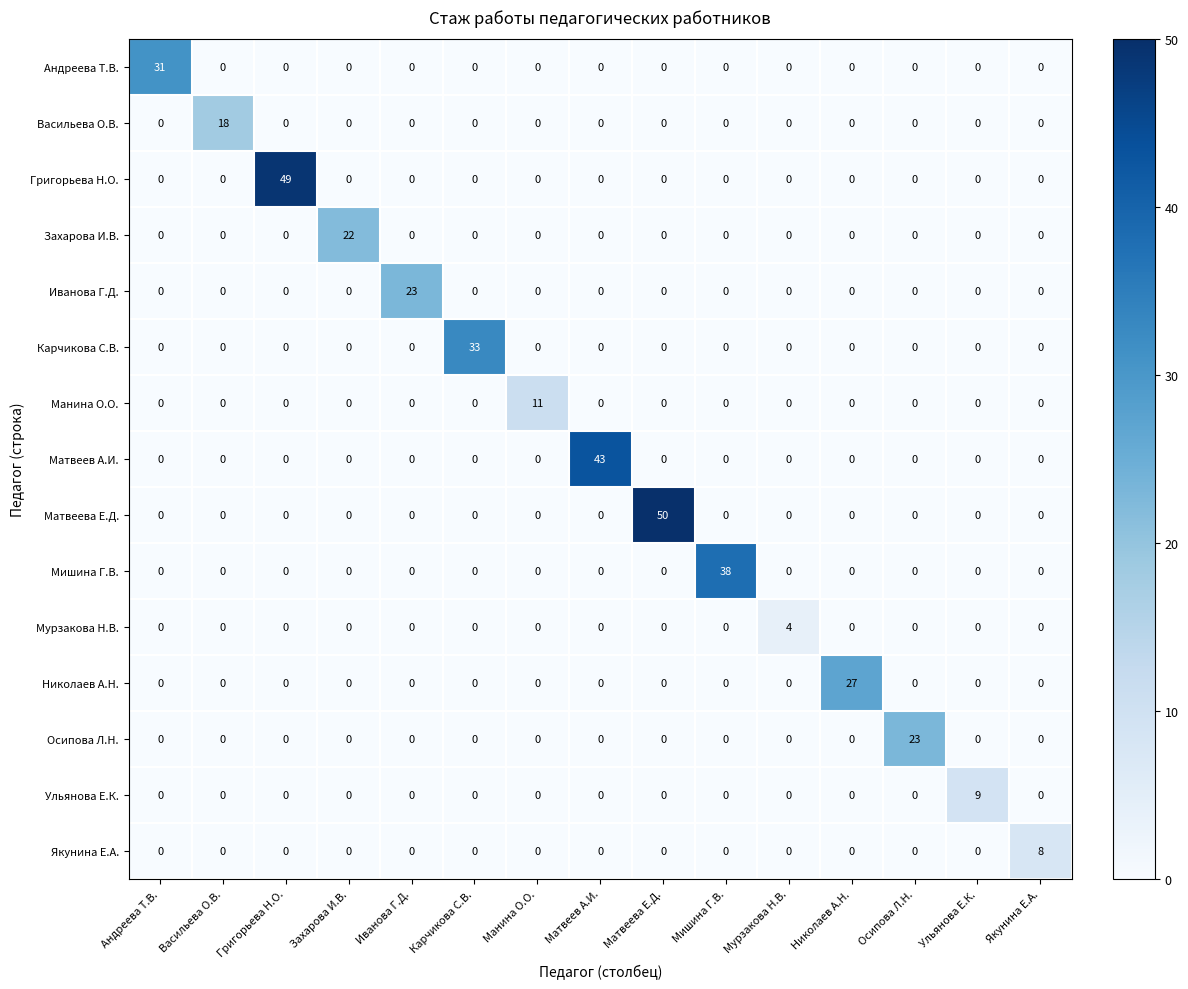

The Васильева О.В. series shows -11 at Иванова Г.Д.. True or false?

False